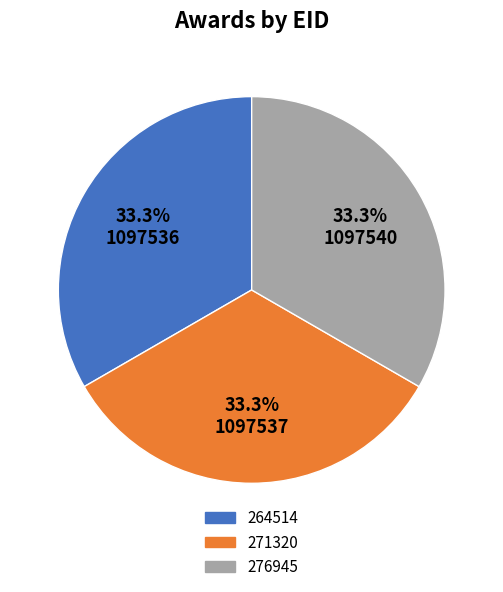

Do 271320 and 276945 together represent more than half of the pie?

Yes